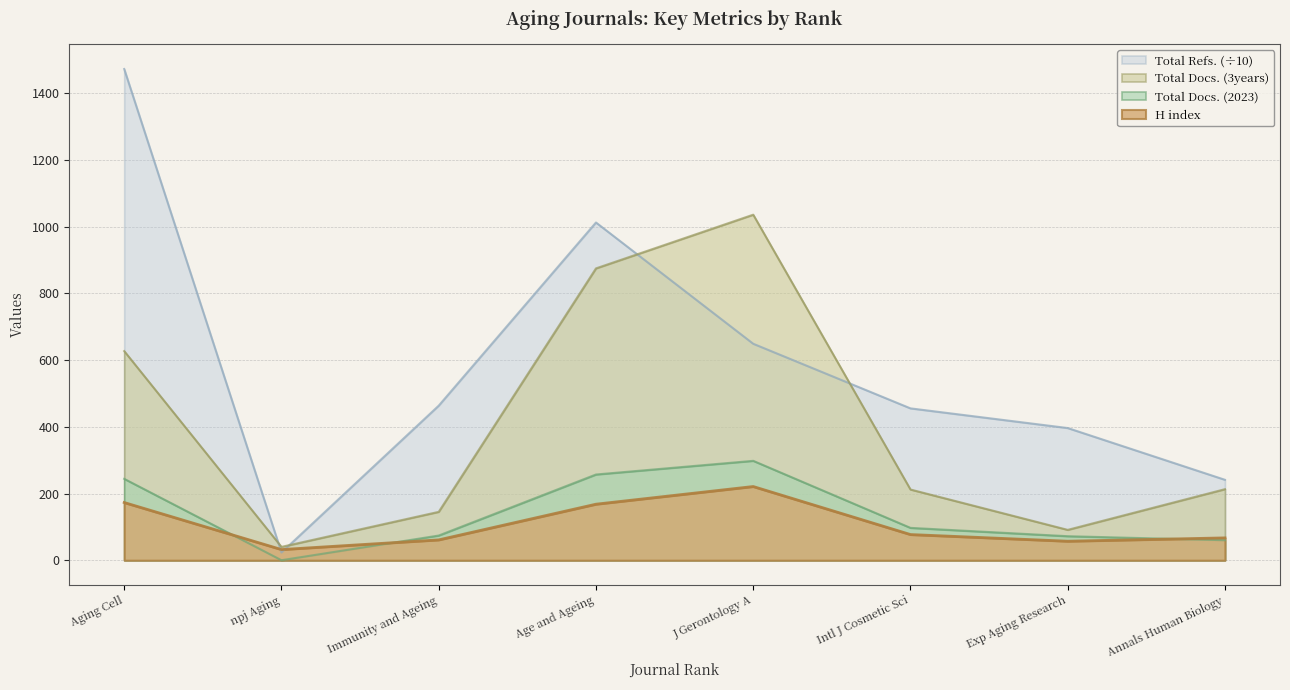

At which label does Total Docs. (2023) first exceed 97?

Aging Cell